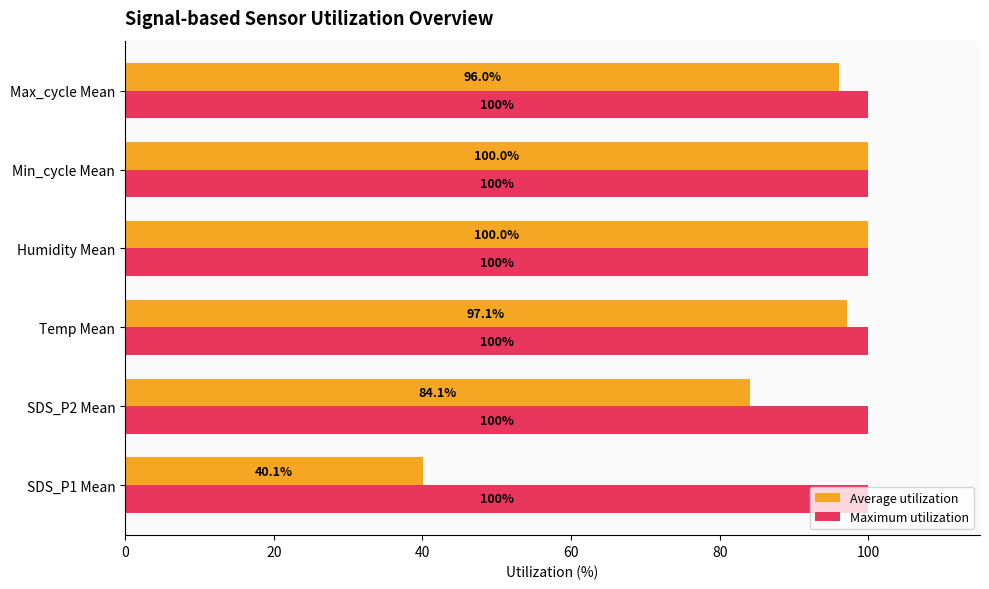

List the series in order of their overall mean, highest first.

Maximum utilization, Average utilization